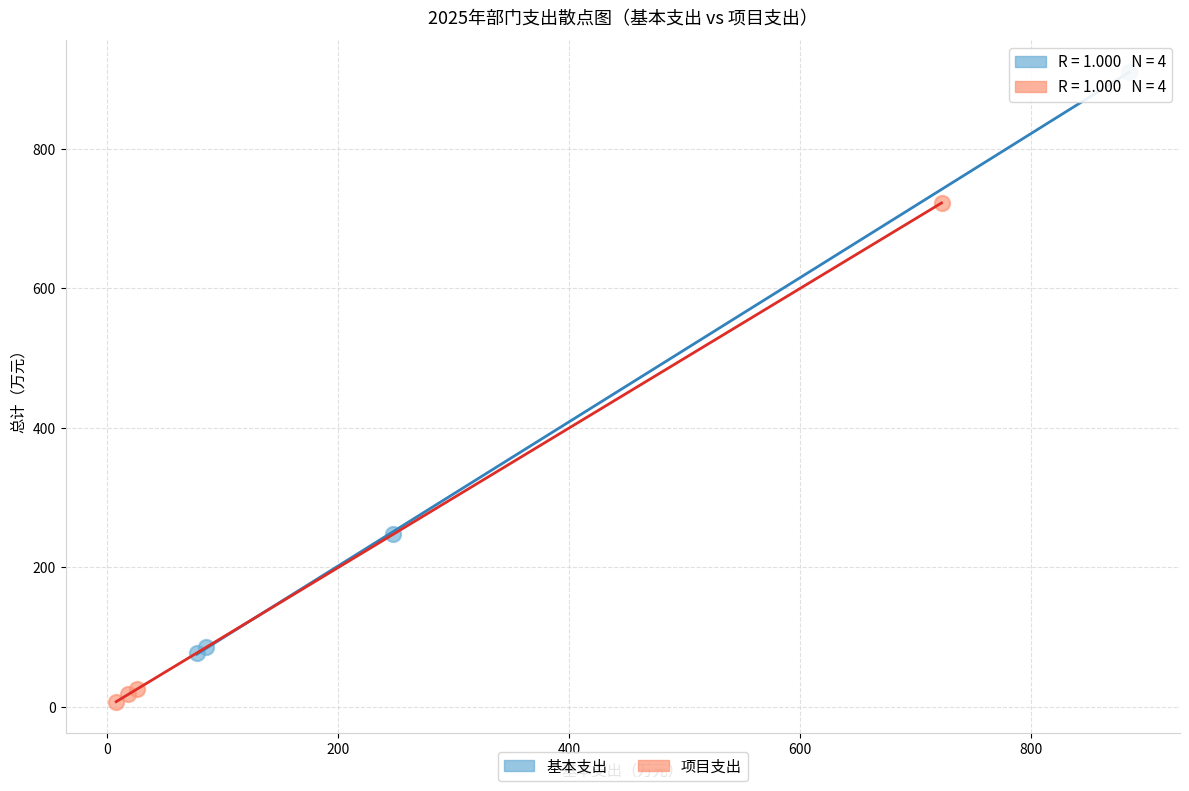

Which series reaches the maximum Y coordinate?

基本支出